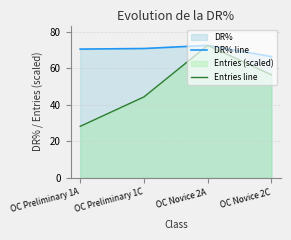

Between OC Novice 2A and OC Novice 2C, which series saw the biggest shift?

Entries line